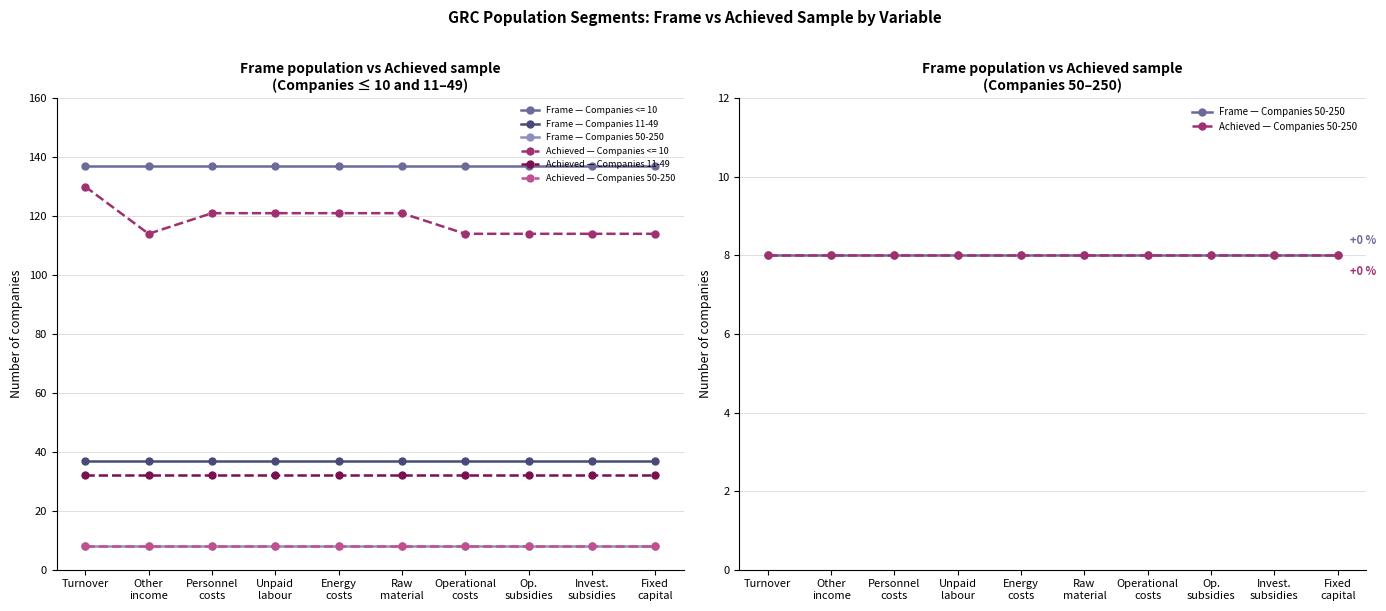

At which label does Frame — Companies 50-250 reach its minimum?

Turnover